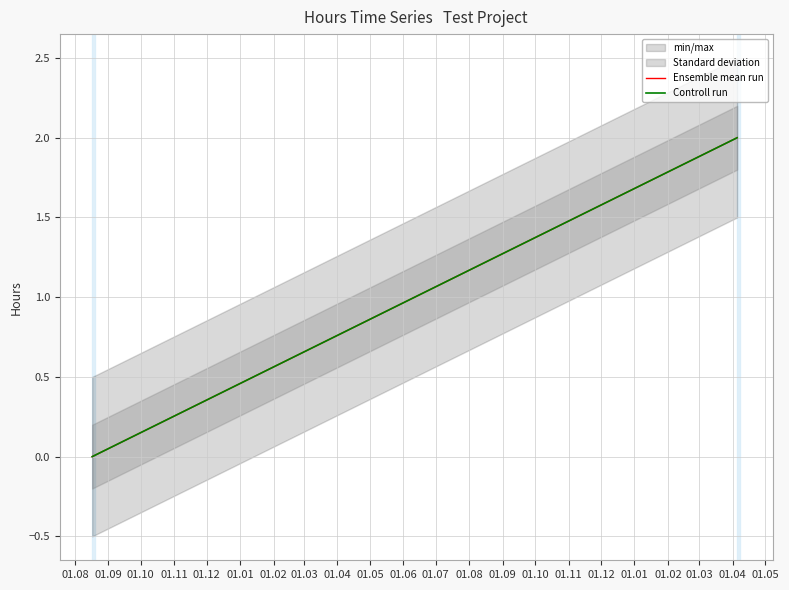

What is the value of the Ensemble mean run point at the 3rd from the left?

2